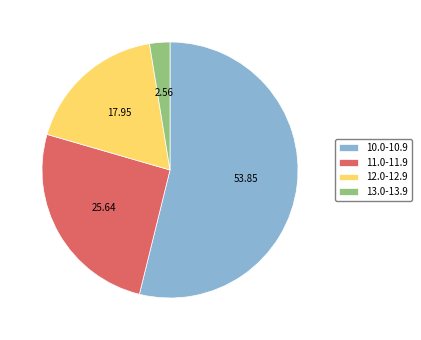

Does 10.0-10.9 represent more than half of the total?

Yes